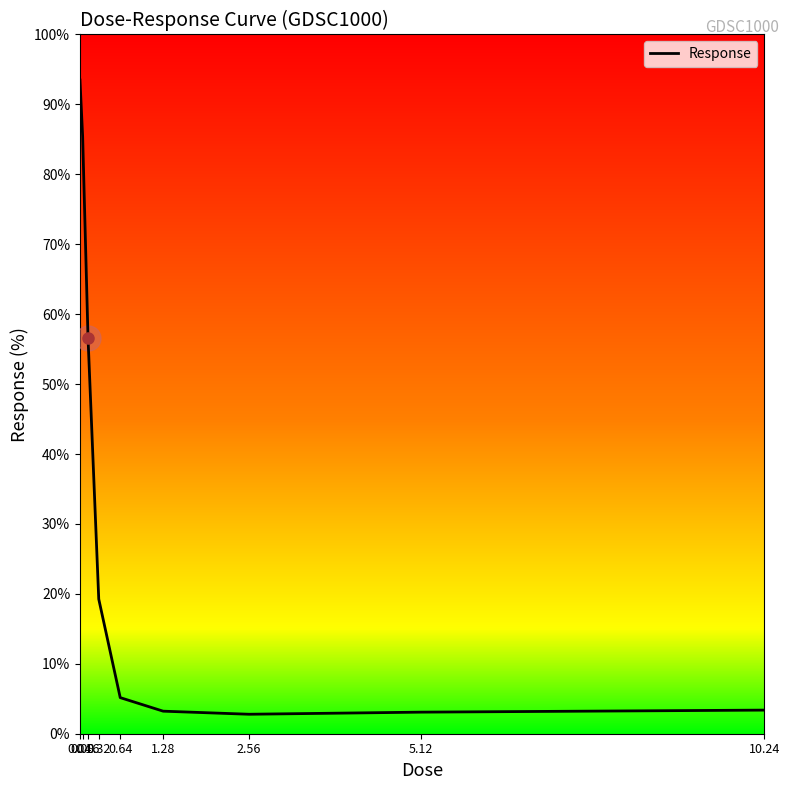

What is the greatest value displayed?

93.5